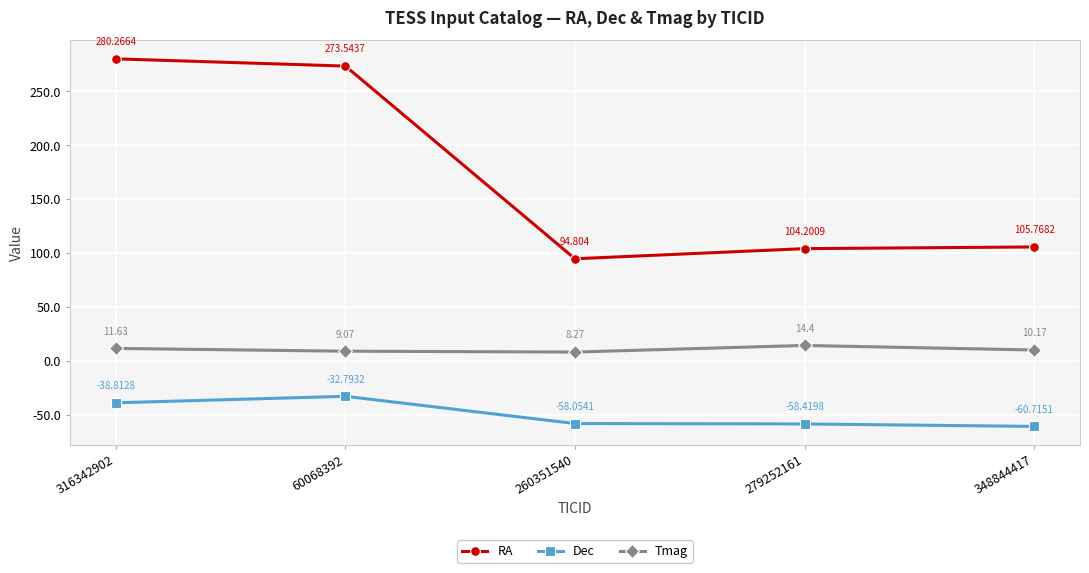

Rank the series by their maximum value, from highest to lowest.

RA, Tmag, Dec